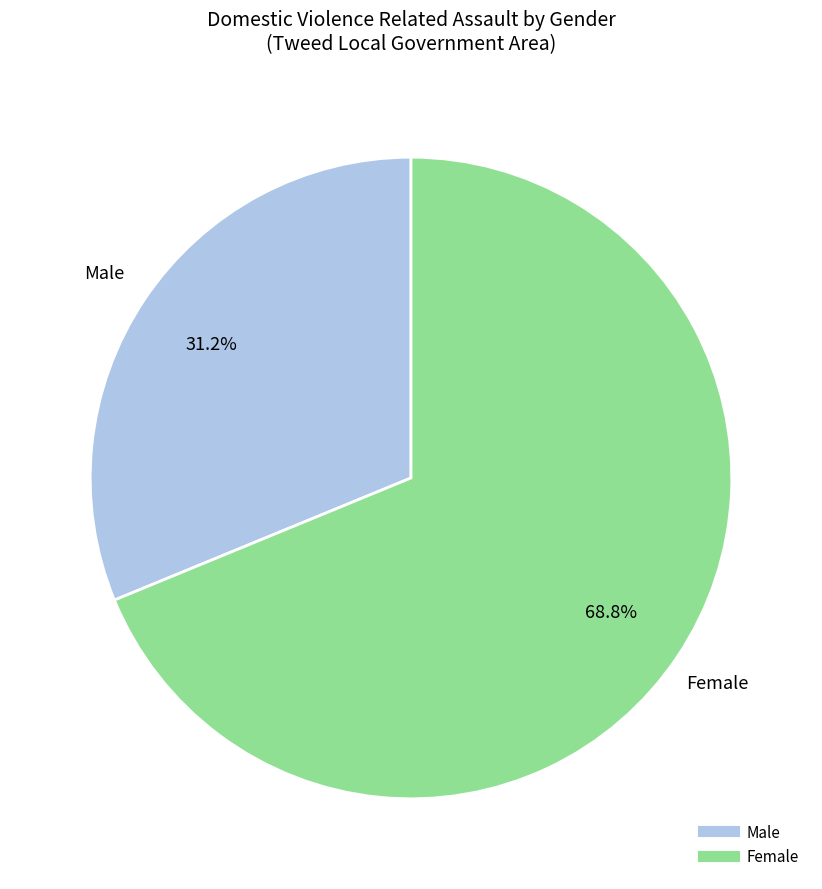

Does any single category account for the majority?

Yes